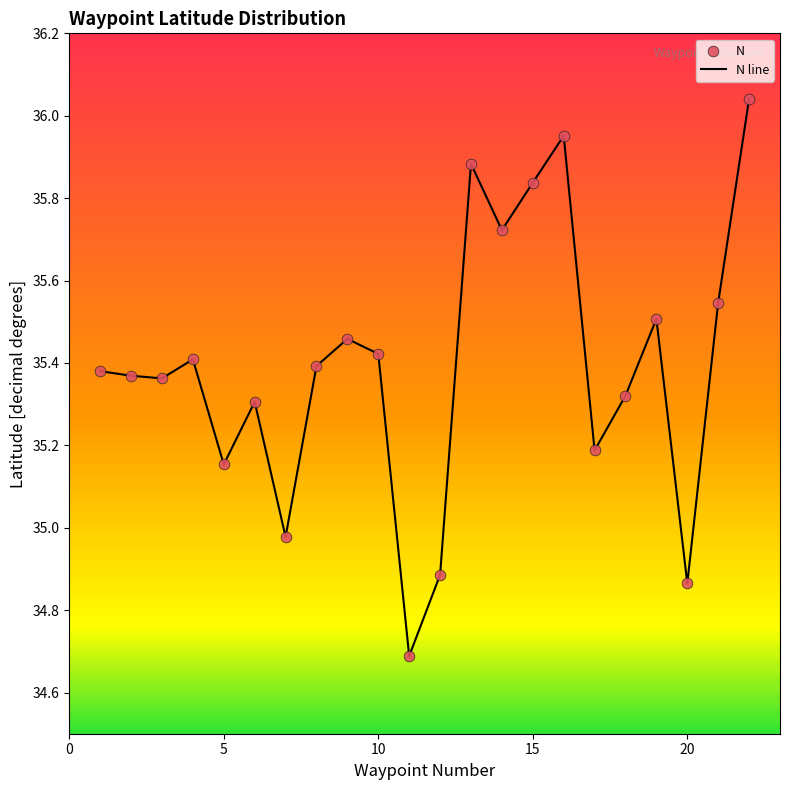

What is the smallest value displayed?

34.7